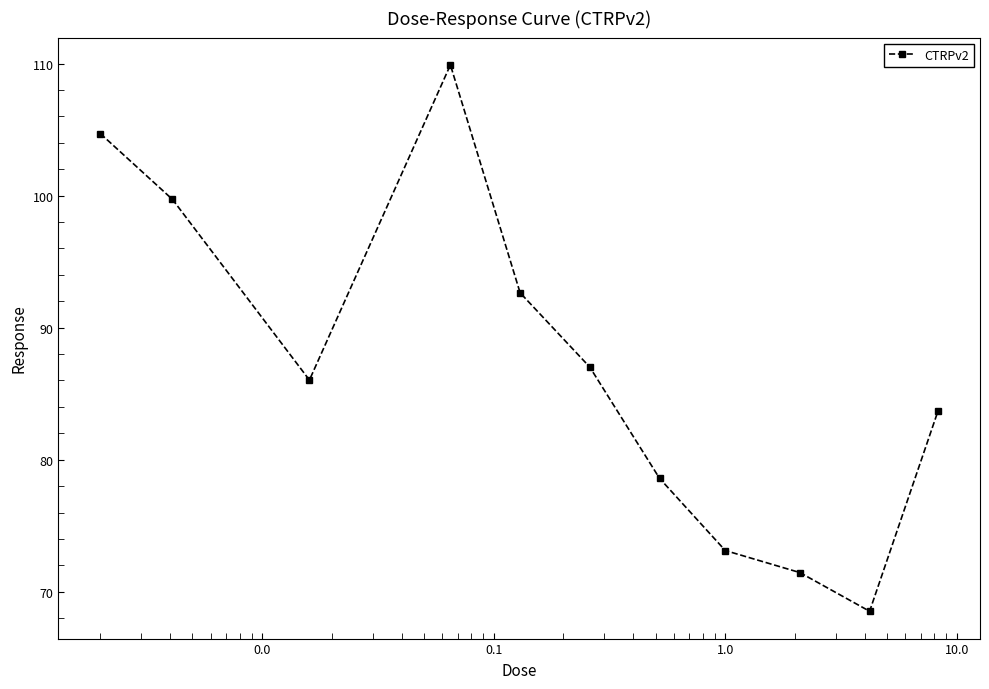

What is the difference between the maximum and minimum values?

41.4